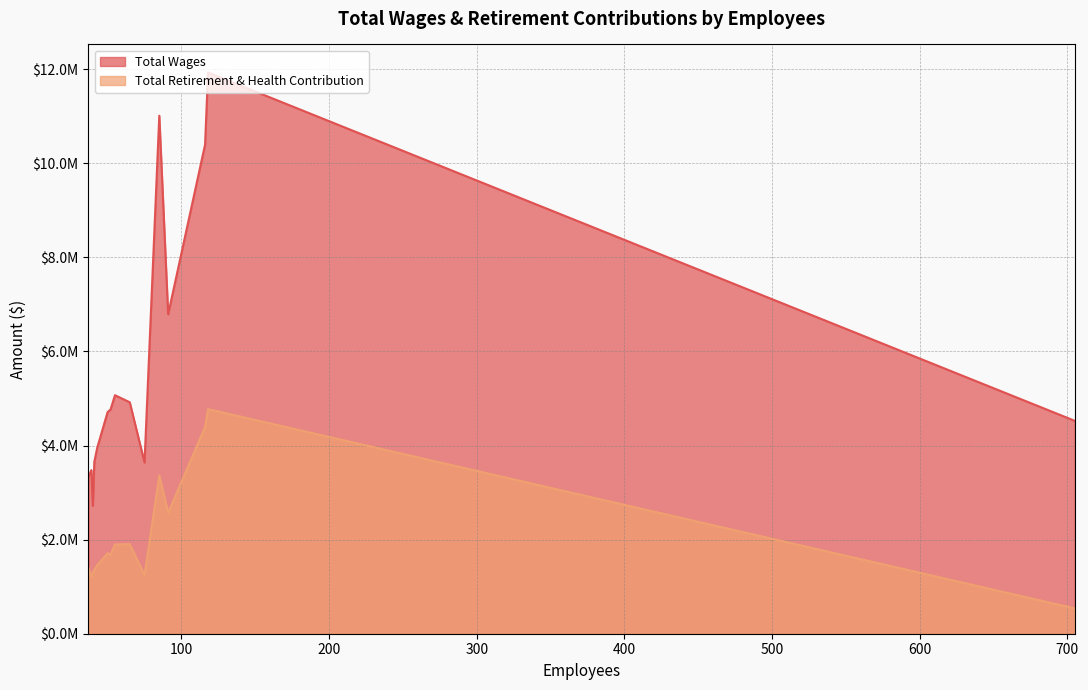

What is the difference between the maximum and minimum values in the Total Retirement & Health Contribution series?

4235916